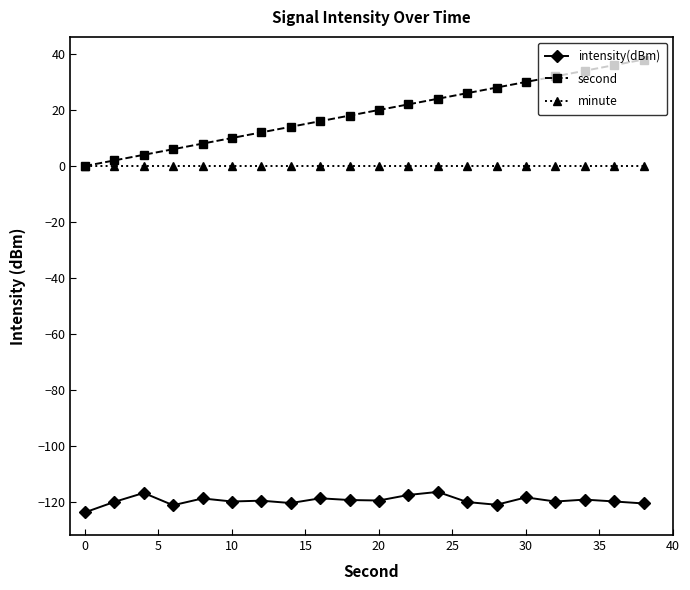

True or false: minute and intensity(dBm) cross at least once.

False